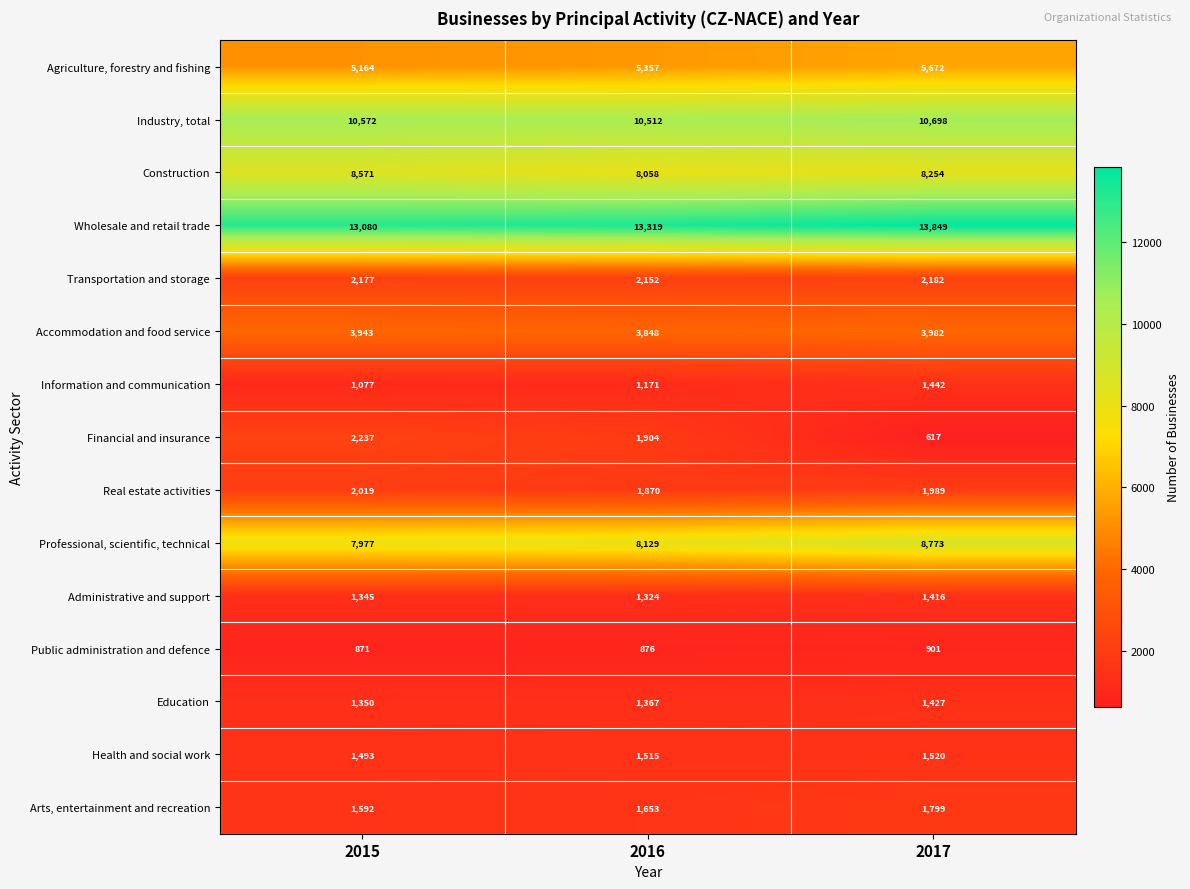

Which series has the largest range (max minus min)?

Financial and insurance